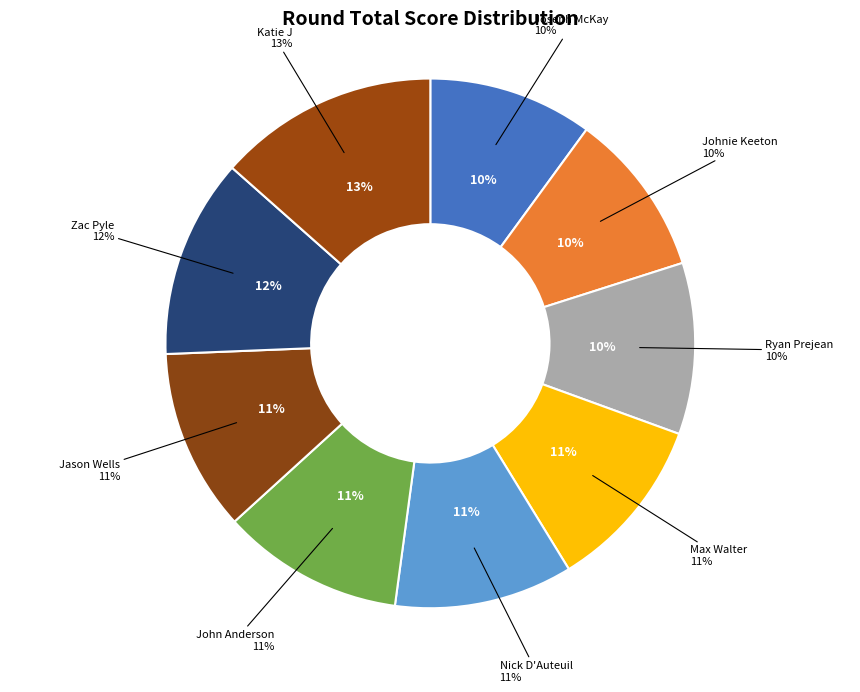

Approximately how many times larger is the value at John Anderson compared to Johnie Keeton?

1.1